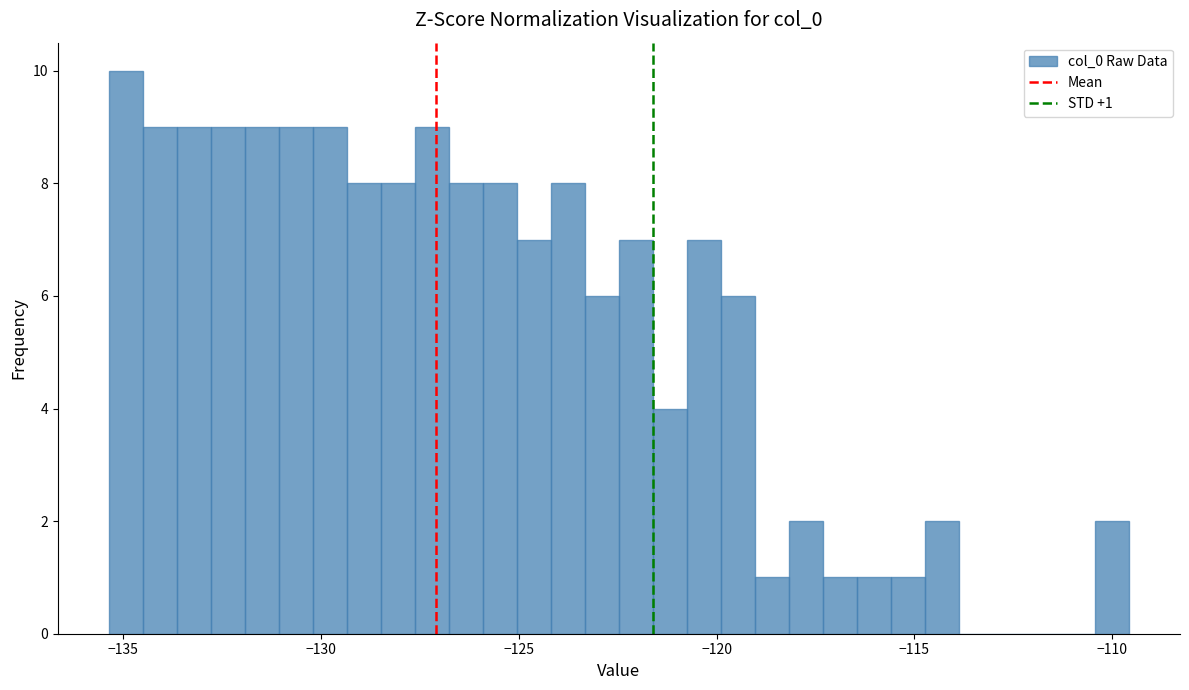

Around what value on the x-axis is the tallest bar? Give the approximate position of its centre, as read against the axis.

-135.0